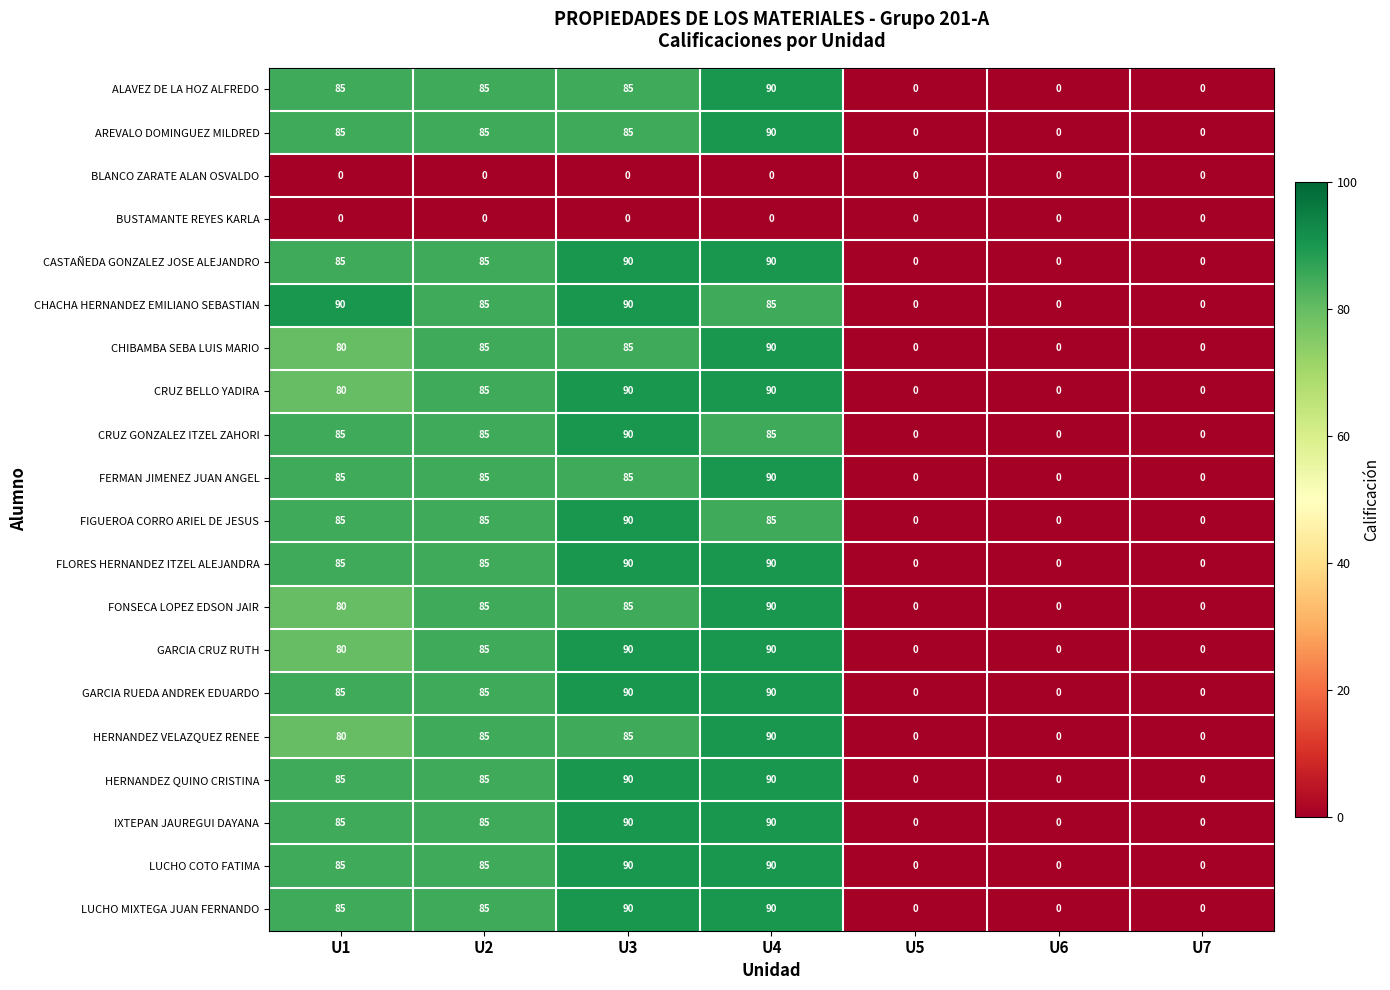

What is the highest value of the HERNANDEZ VELAZQUEZ RENEE series?

90